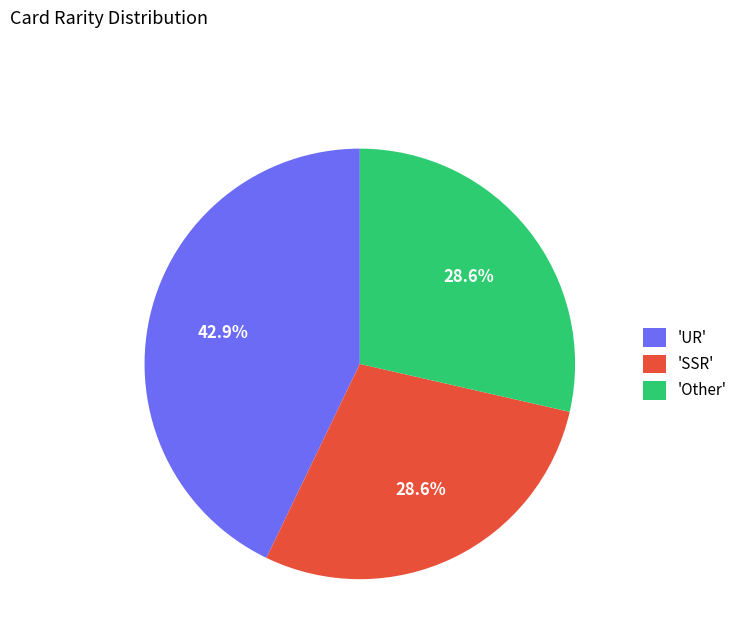

How many segments does this pie chart have?

3